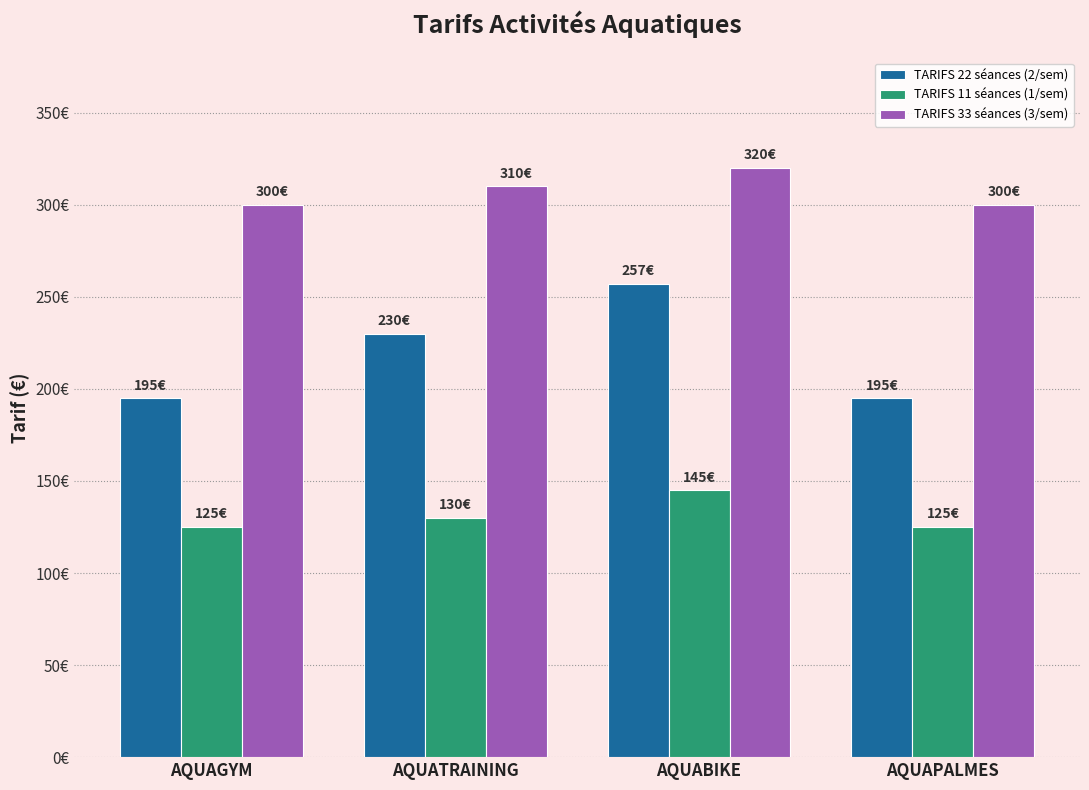

Between AQUAGYM and AQUAPALMES, which series saw the biggest shift?

TARIFS 22 séances (2/sem)